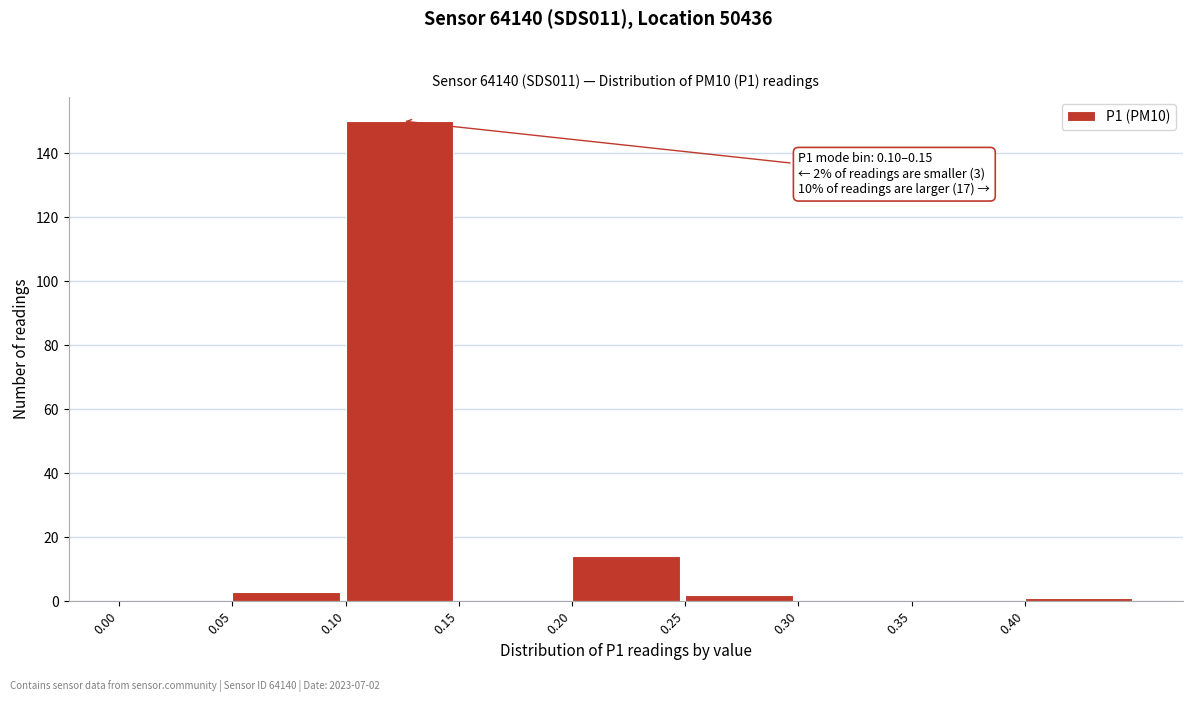

Which range on the x-axis has the tallest bar?

0.10 to 0.15